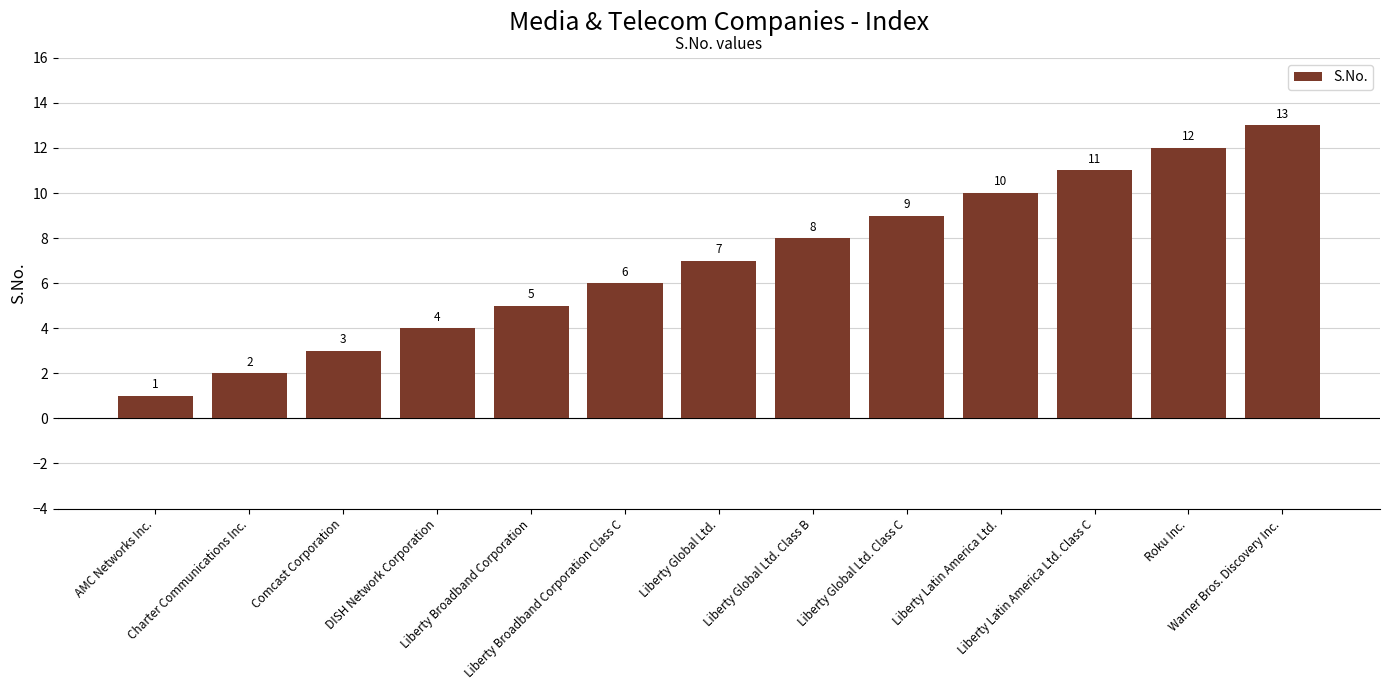

What is the change in value from AMC Networks Inc. to DISH Network Corporation?

+3